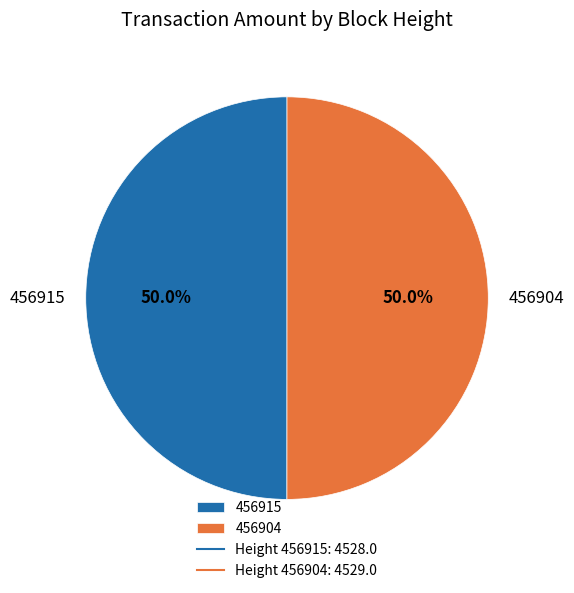

Approximately how many times larger is the value at 456904 compared to 456915?

1.0